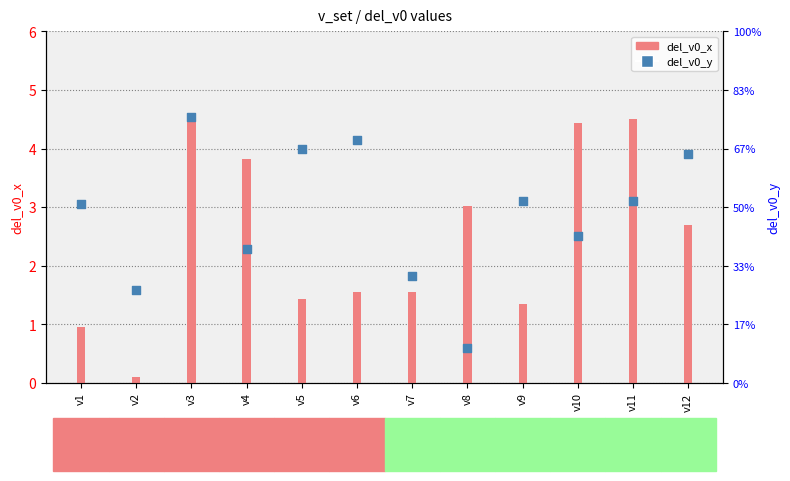

At which category is the sum across all series the highest?

v3